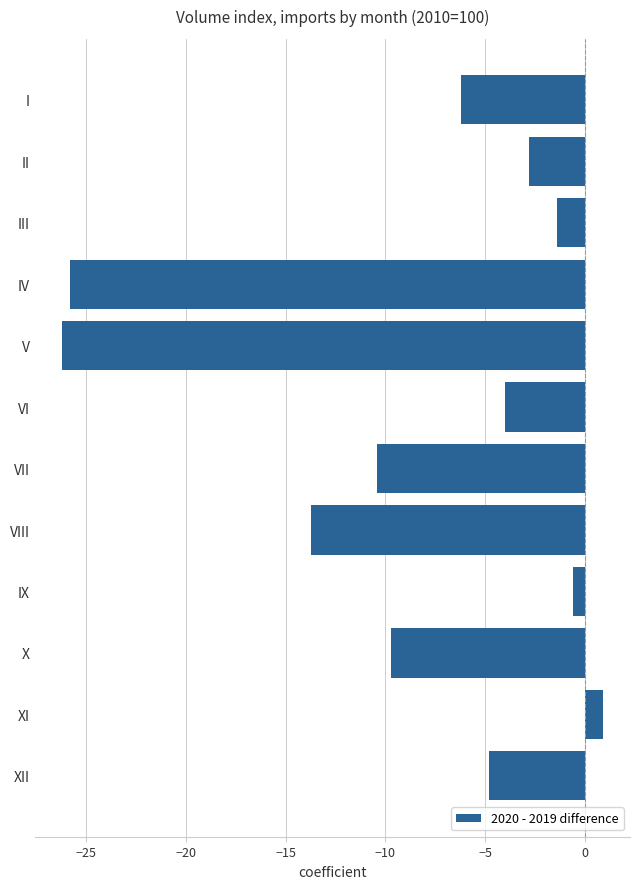

What is the value of the 11th bar from the top?

0.9